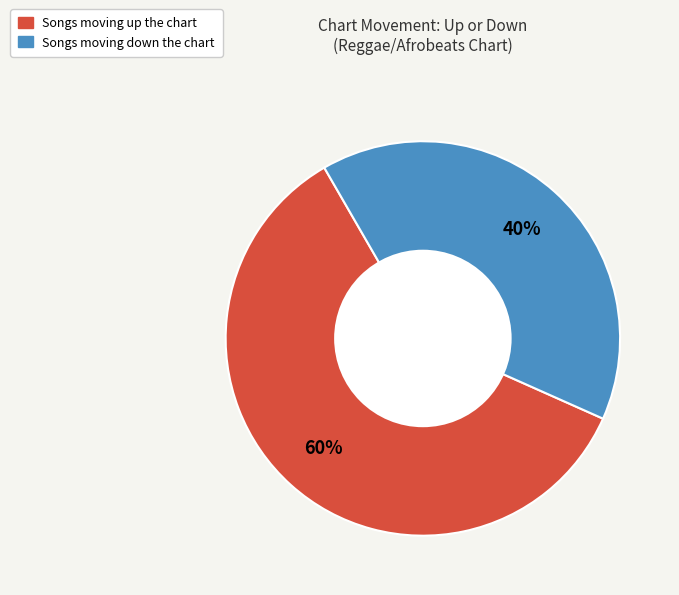

Is there any slice that represents more than half of the pie?

Yes